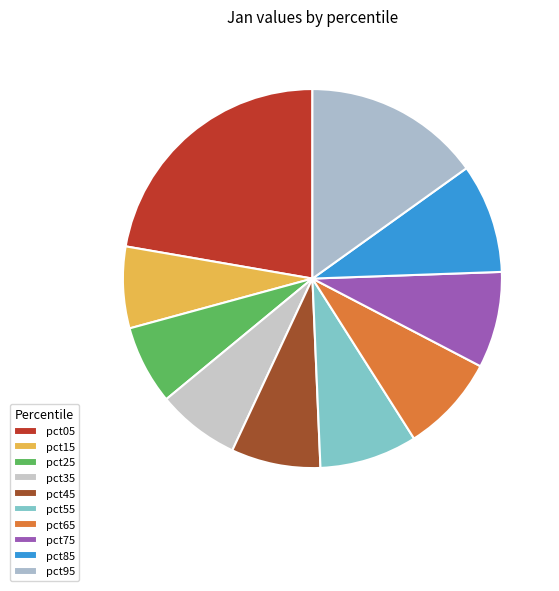

Between pct25 and pct15, which is larger?

pct15